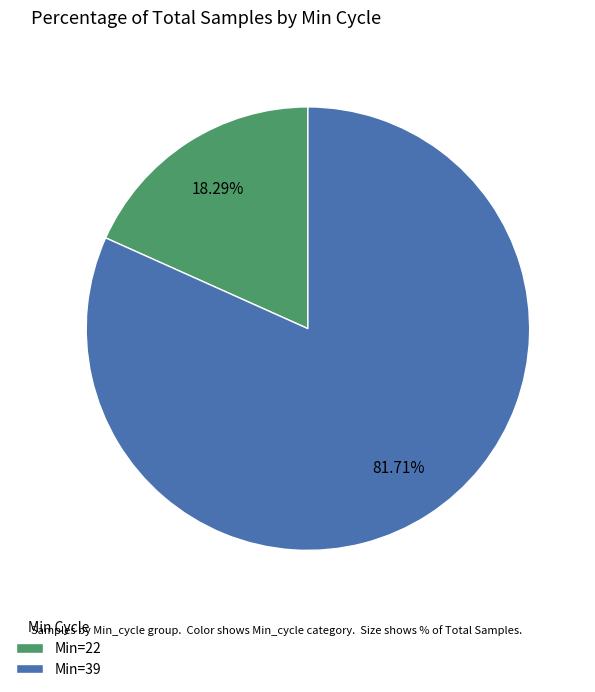

Rank the categories by value from highest to lowest.

Min=39, Min=22